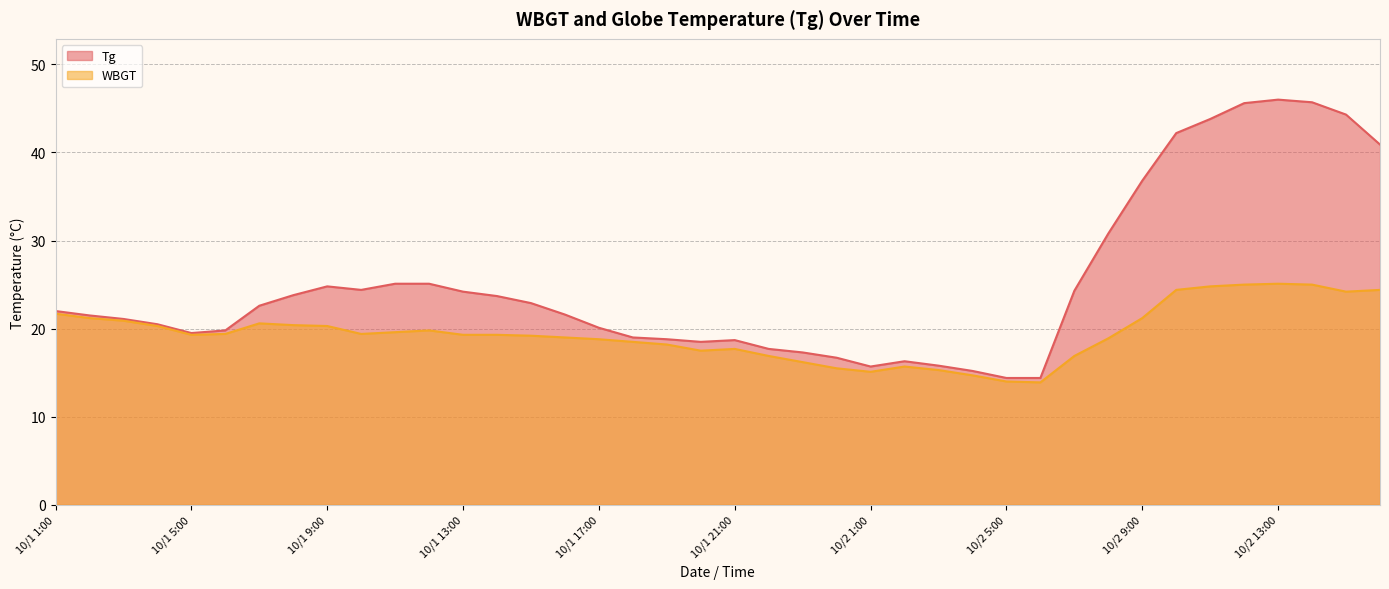

Reading left to right, extract all data points from this chart.

Tg: 22.0	21.5	21.1	20.5	19.5	19.8	22.6	23.8	24.8	24.4	25.1	25.1	24.2	23.7	22.9	21.6	20.1	19.0	18.8	18.5	18.7	17.7	17.3	16.7	15.7	16.3	15.8	15.2	14.4	14.4	24.3	30.8	36.8	42.2	43.8	45.6	46.0	45.7	44.3	40.9
WBGT: 21.7	21.2	20.9	20.3	19.3	19.4	20.6	20.4	20.3	19.4	19.6	19.8	19.3	19.3	19.2	19.0	18.8	18.5	18.2	17.5	17.7	16.9	16.2	15.5	15.1	15.7	15.3	14.7	14.0	13.9	16.9	18.9	21.2	24.4	24.8	25.0	25.1	25.0	24.2	24.4